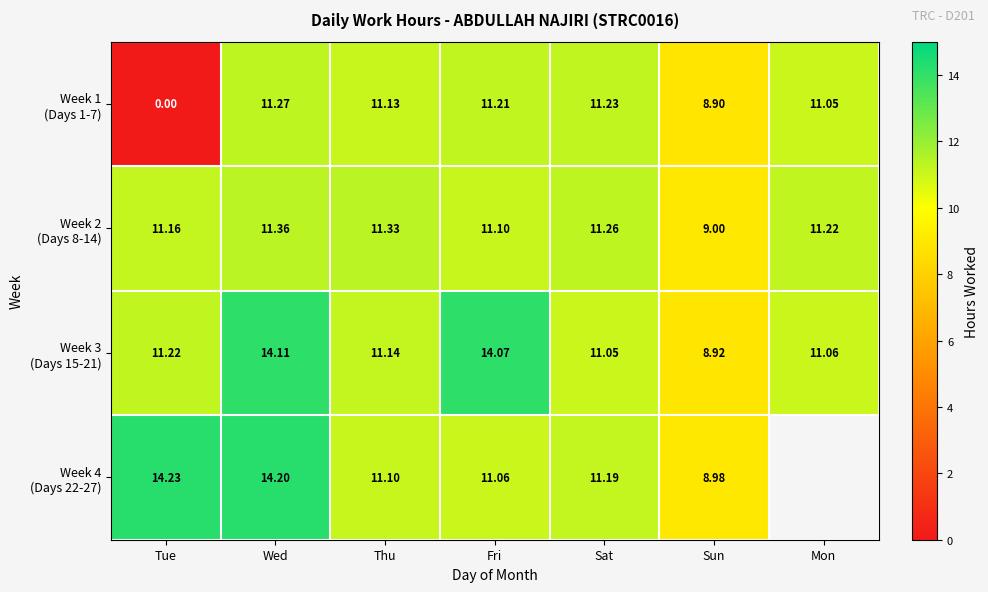

Where does the Week 3 (Days 15-21) series first go above 11?

Tue